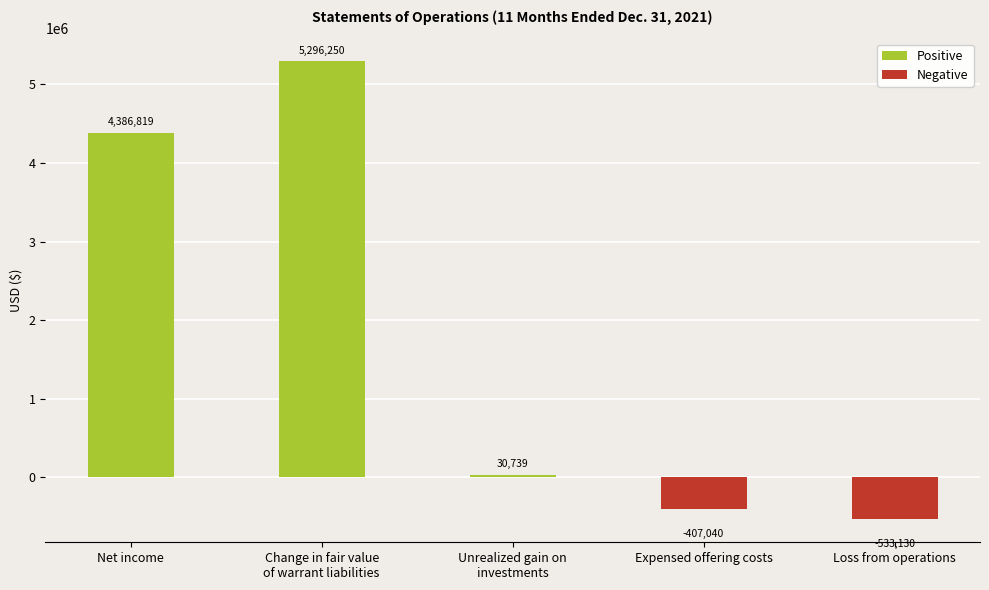

At which label does the data first exceed 30739?

Net income